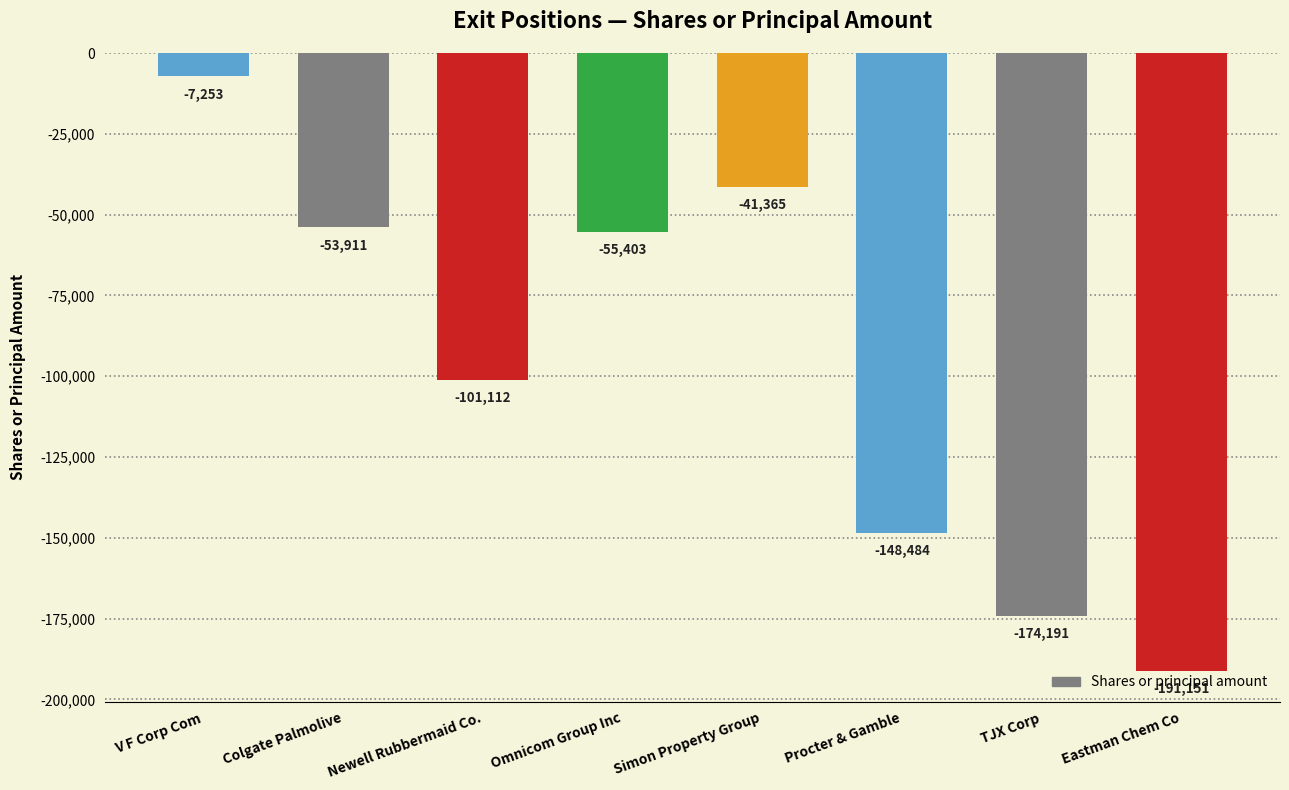

Reading right to left, what are all the values shown in this chart?

-191151	-174191	-148484	-41365	-55403	-101112	-53911	-7253